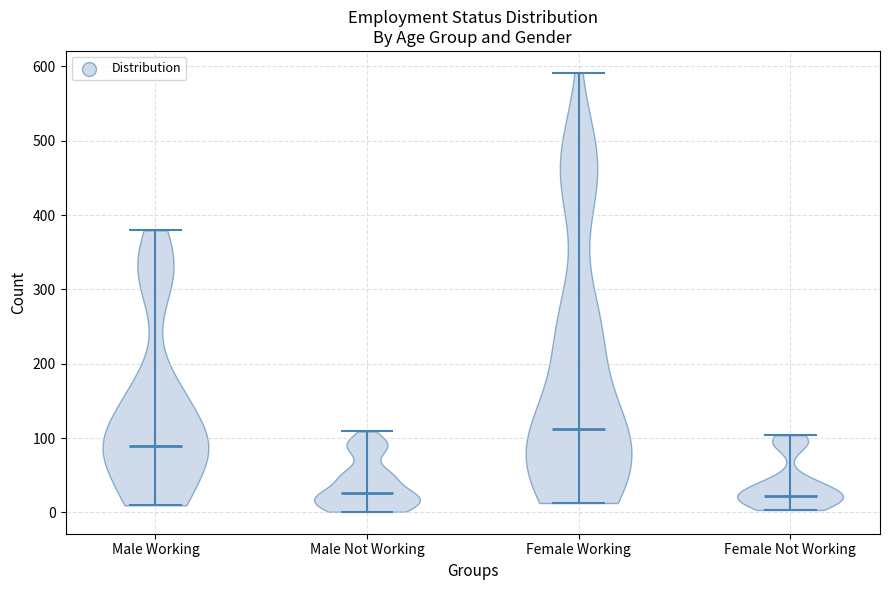

Where does the median line of the violin for Female Working sit on the y-axis? The values are not printed on the chart, so give them approximately, as read against the axis.

110